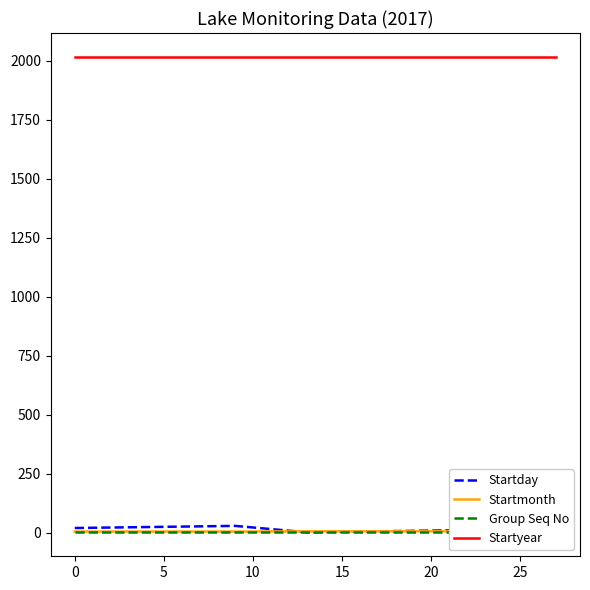

True or false: Startyear and Startday intersect in this chart.

False